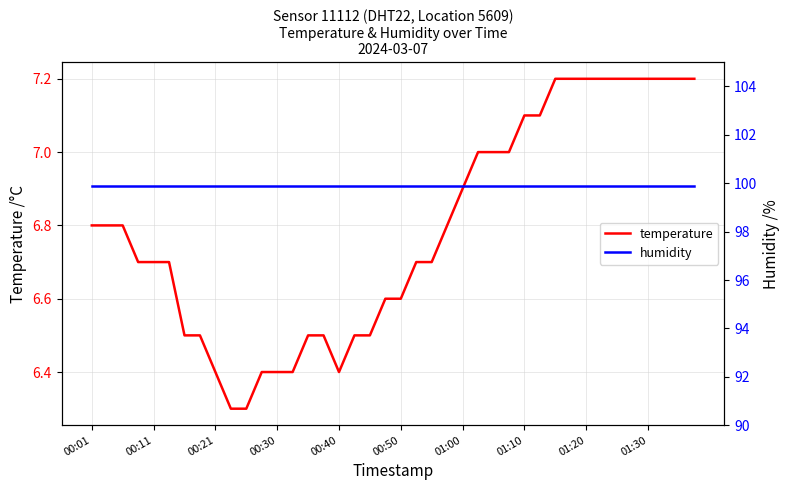

Count the temperature values in the range 6 to 7.

28